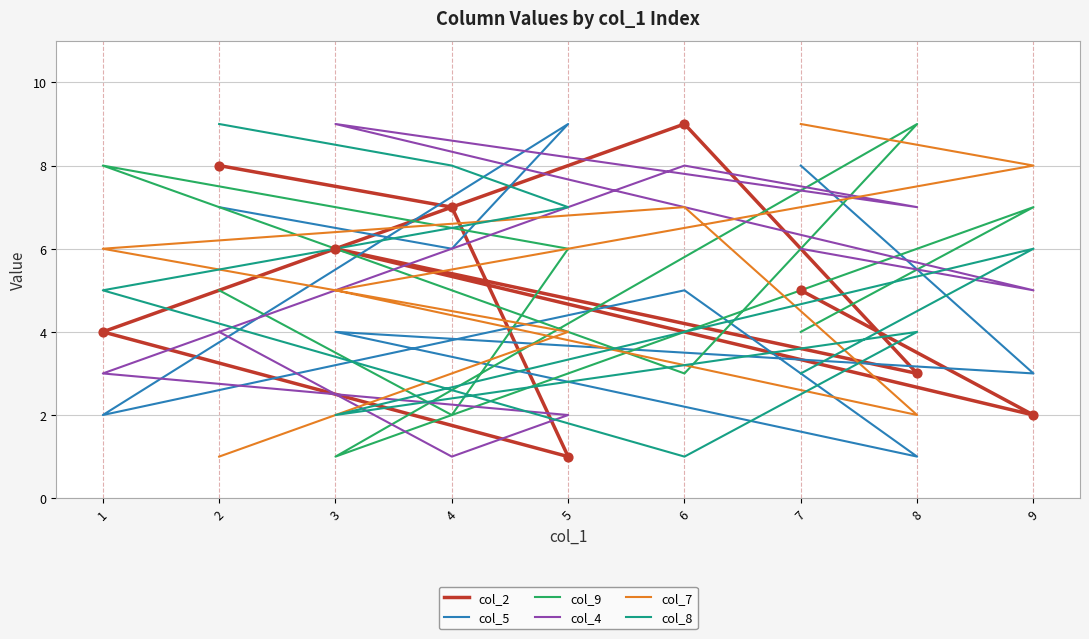

Which series reaches the minimum Y coordinate?

col_2